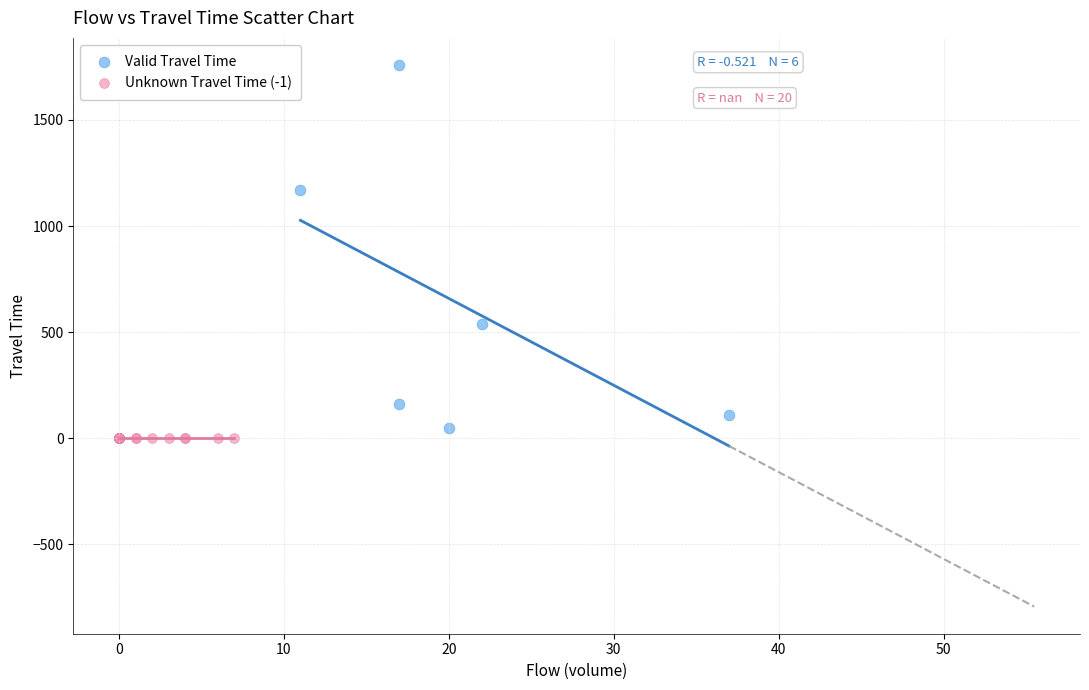

Which series reaches the maximum Y coordinate?

Valid Travel Time